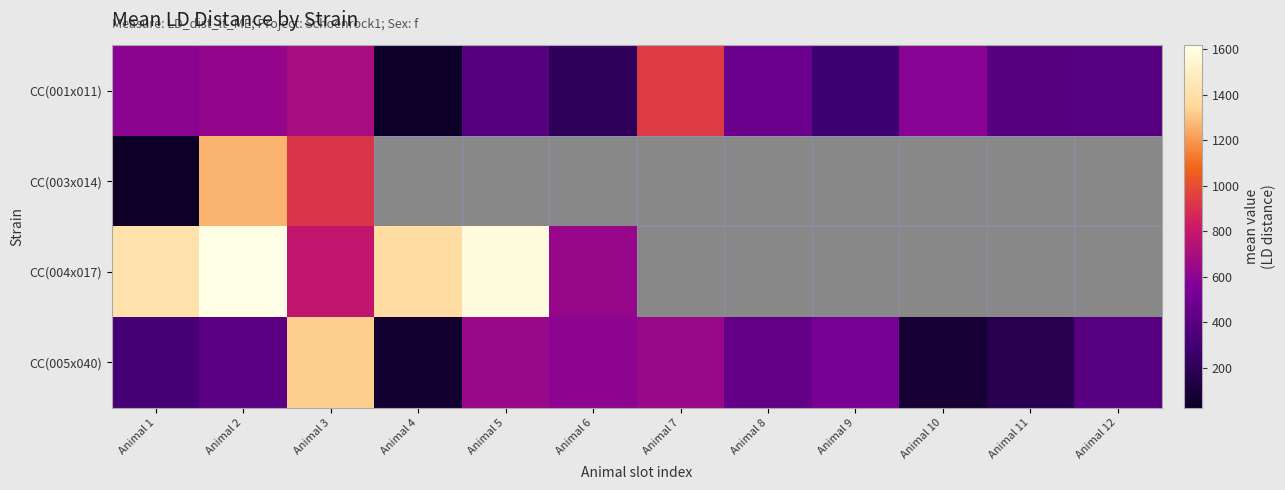

Which category has the highest value across all series?

Animal 2